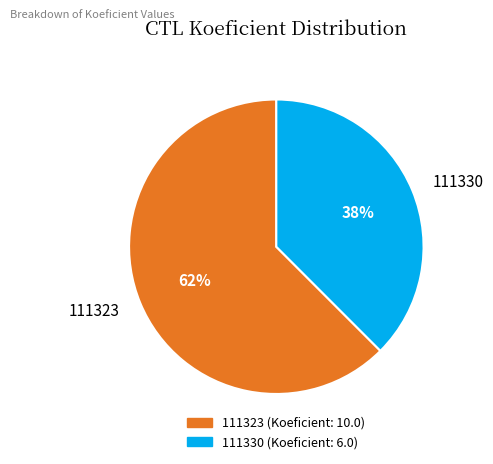

Do 111330 and 111323 together represent more than half of the pie?

Yes